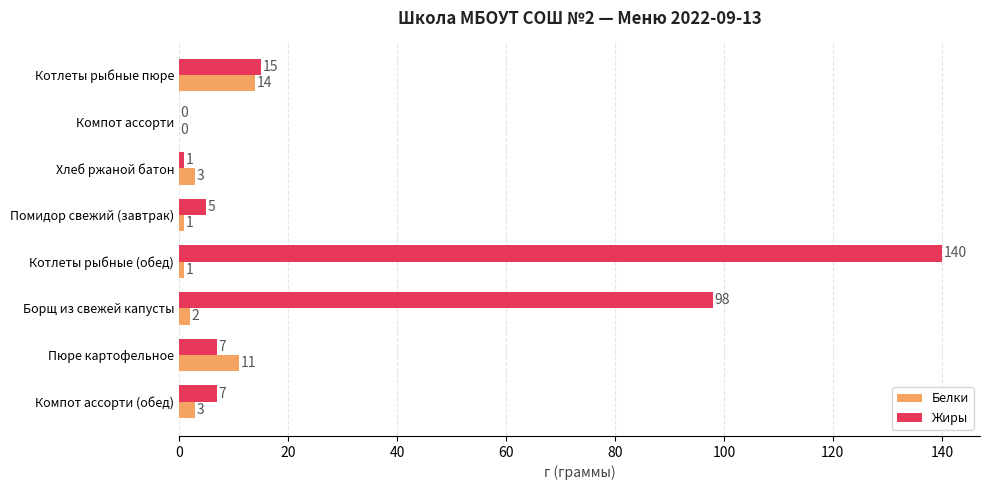

Is it true that Жиры equals 2 at Компот ассорти (обед)?

False